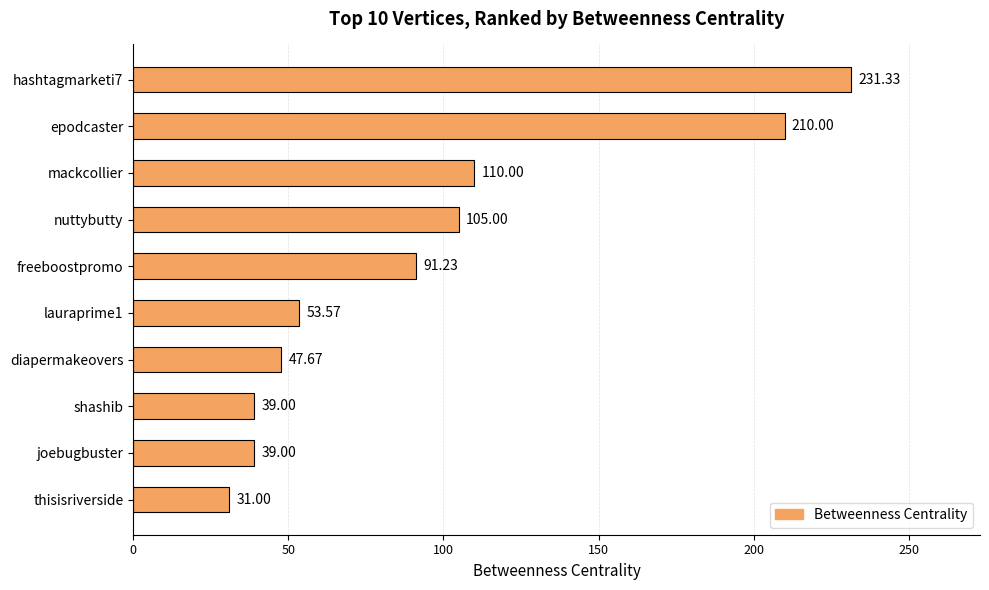

What is the label of the 9th bar from the top?

joebugbuster